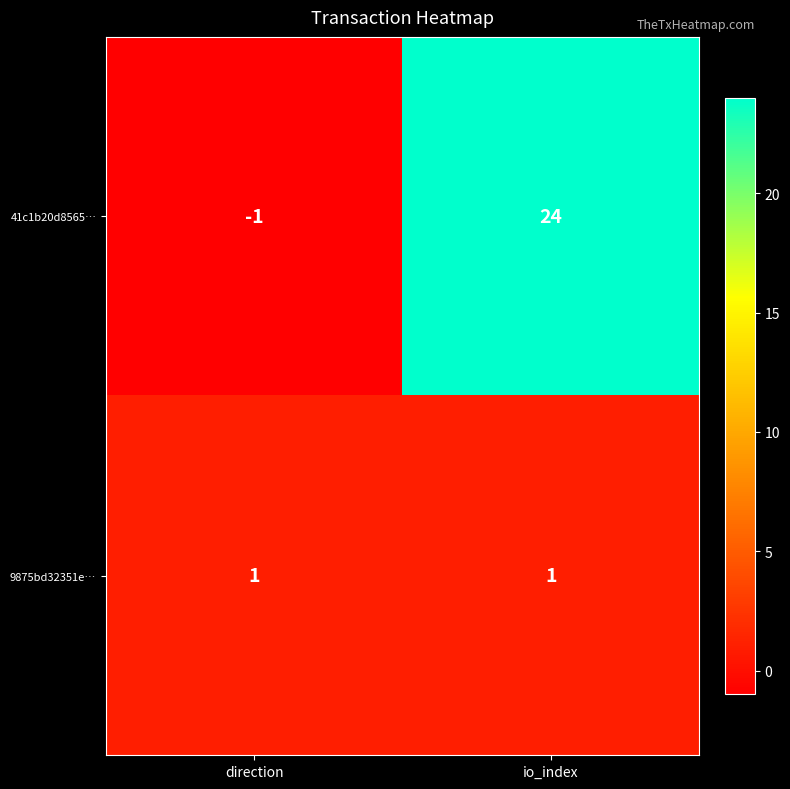

List the series in order of their peak value, lowest first.

9875bd32351e…, 41c1b20d8565…